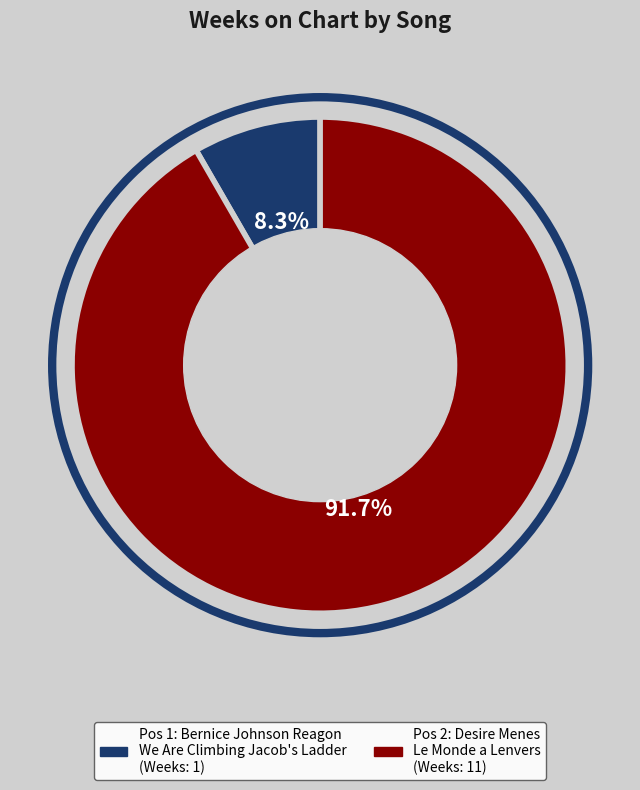

Does any single category account for the majority?

Yes